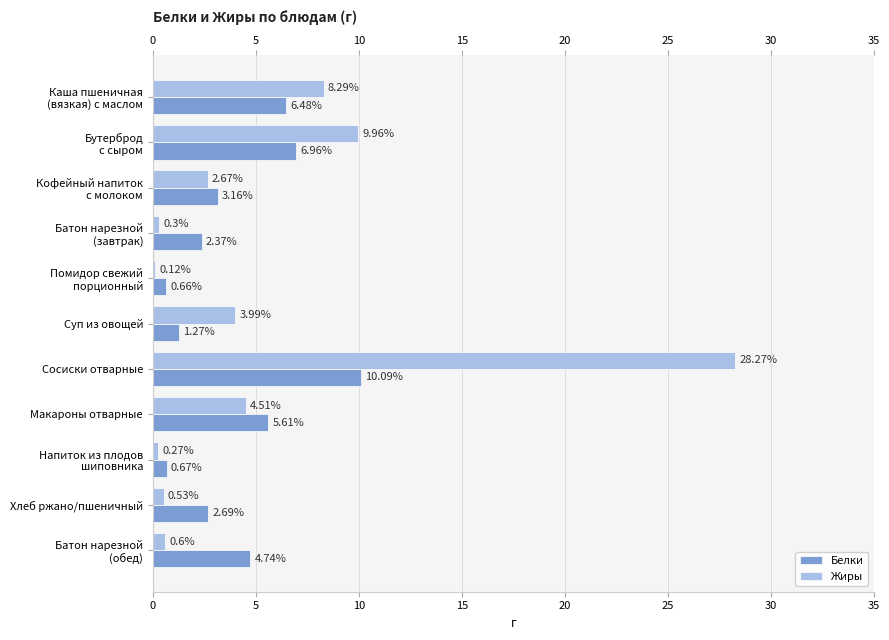

What is the sum of all Белки values?

44.7